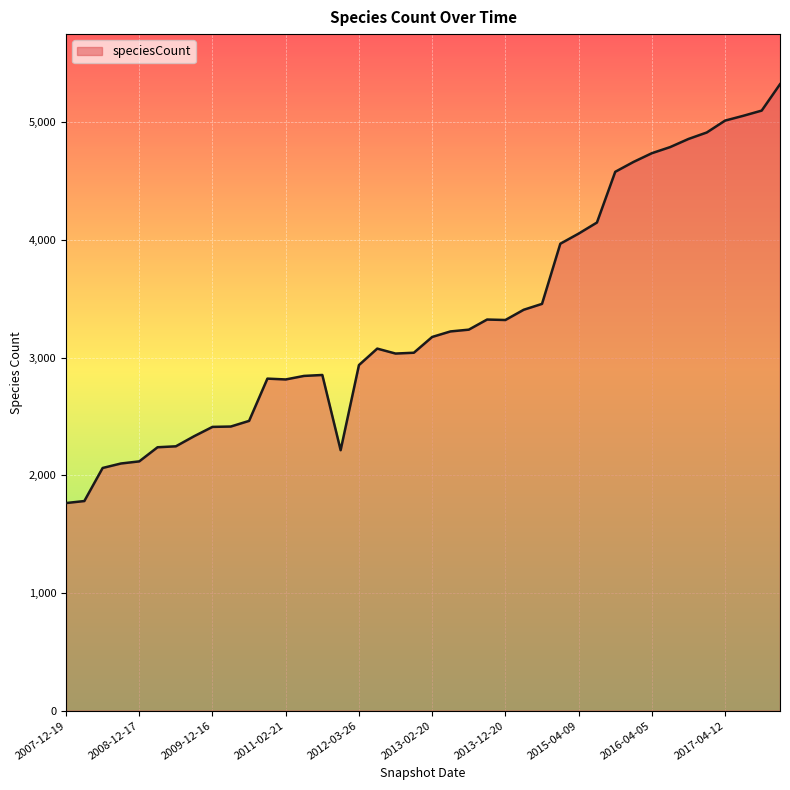

What is the difference between the maximum and minimum values?

3558